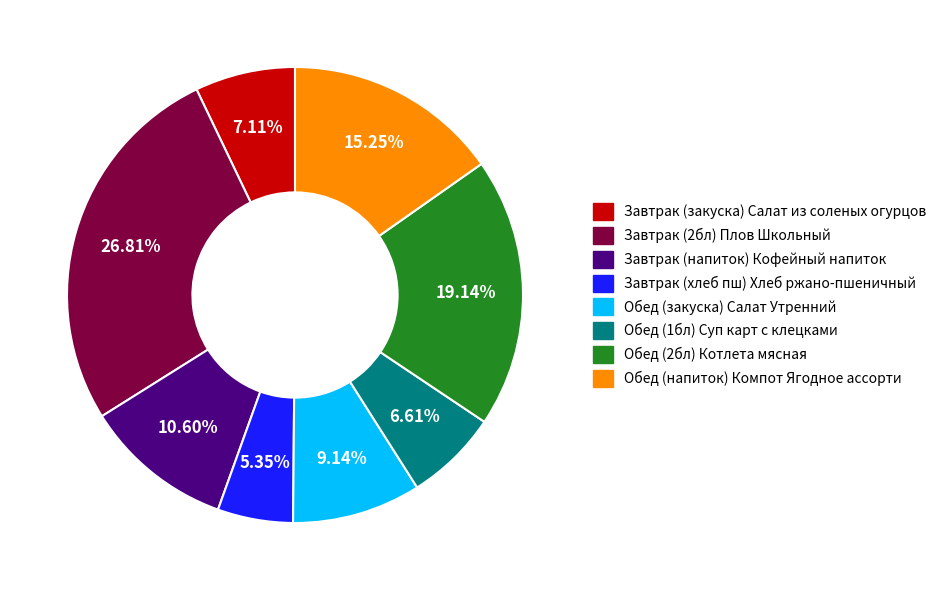

Which slice is the smallest?

Завтрак (хлеб пш) Хлеб ржано-пшеничный